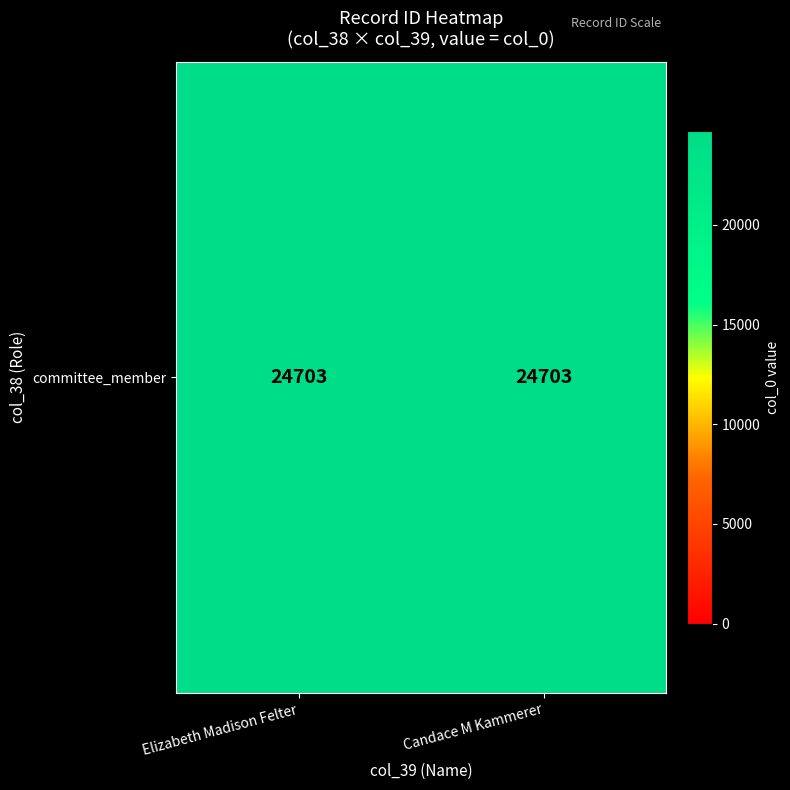

The Felter series shows 24703 at 0. True or false?

True